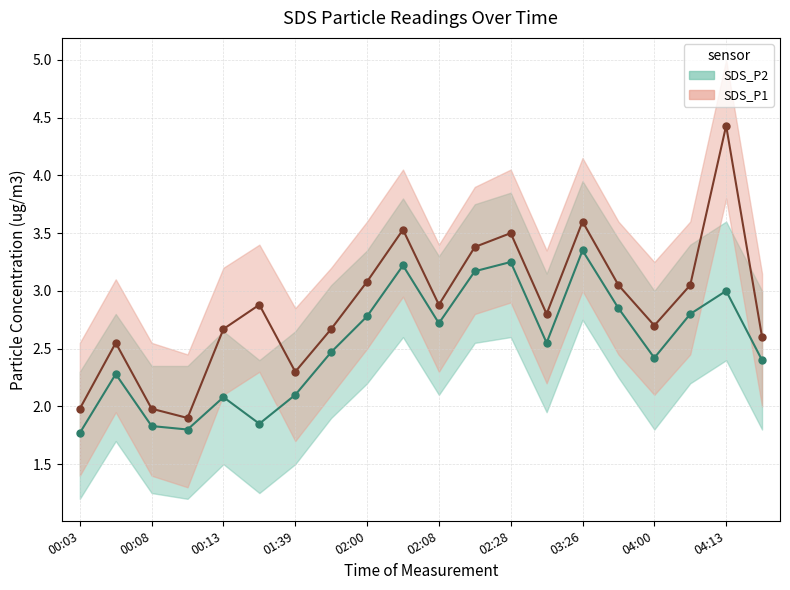

What is the maximum value shown in the chart?

4.4